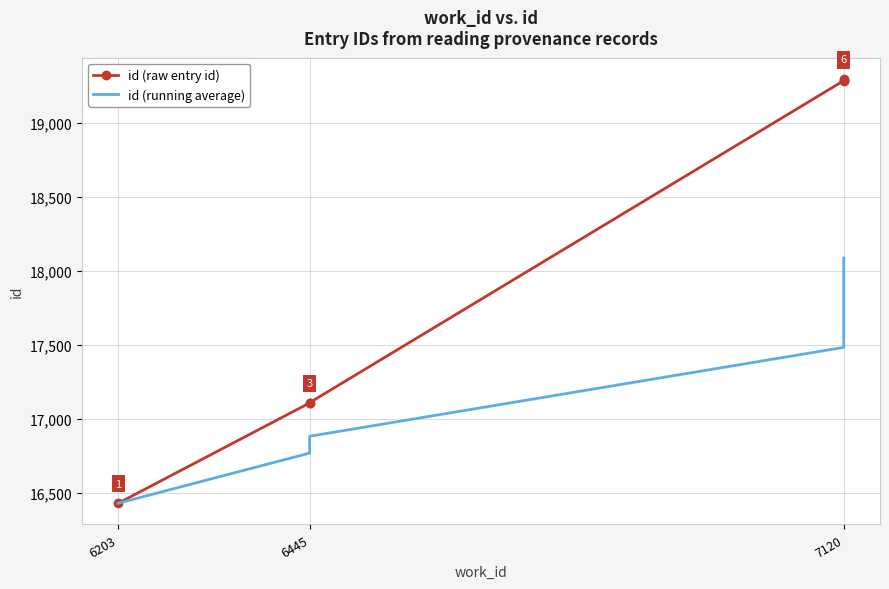

True or false: id (raw entry id) and id (running average) intersect in this chart.

False